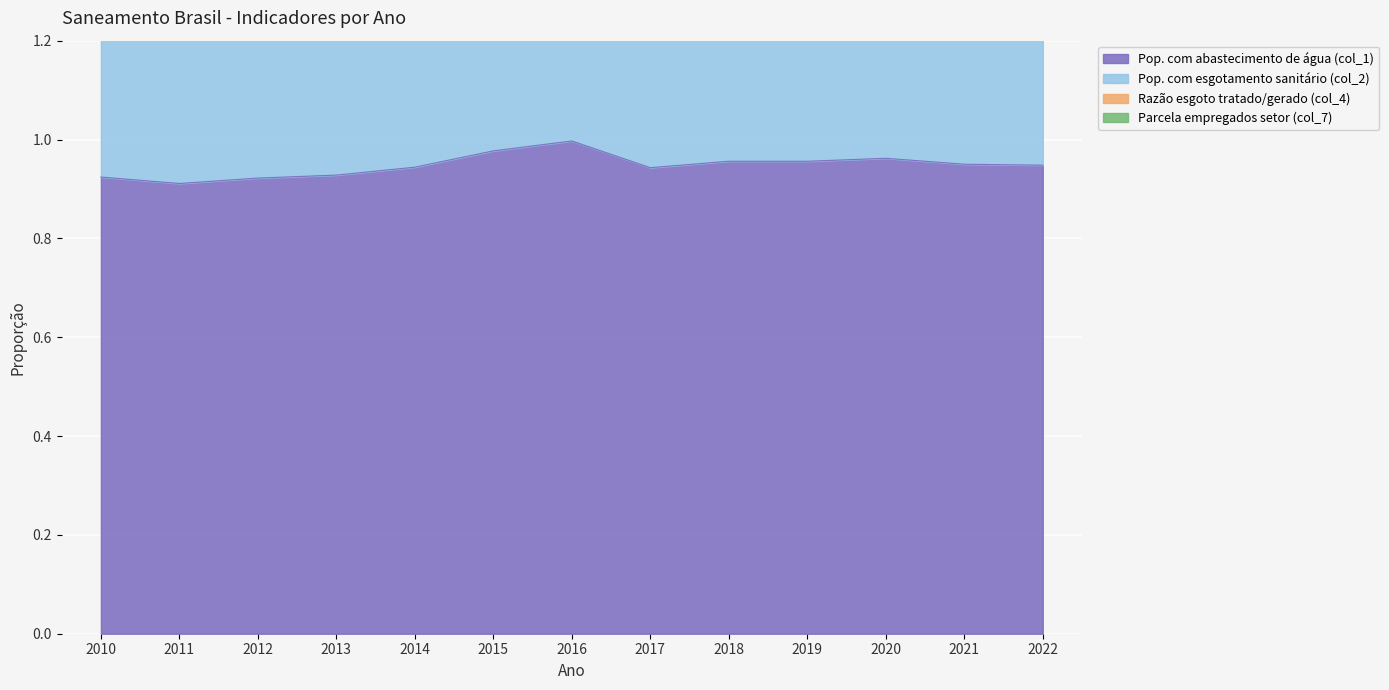

Which category has the highest value across all series?

2016